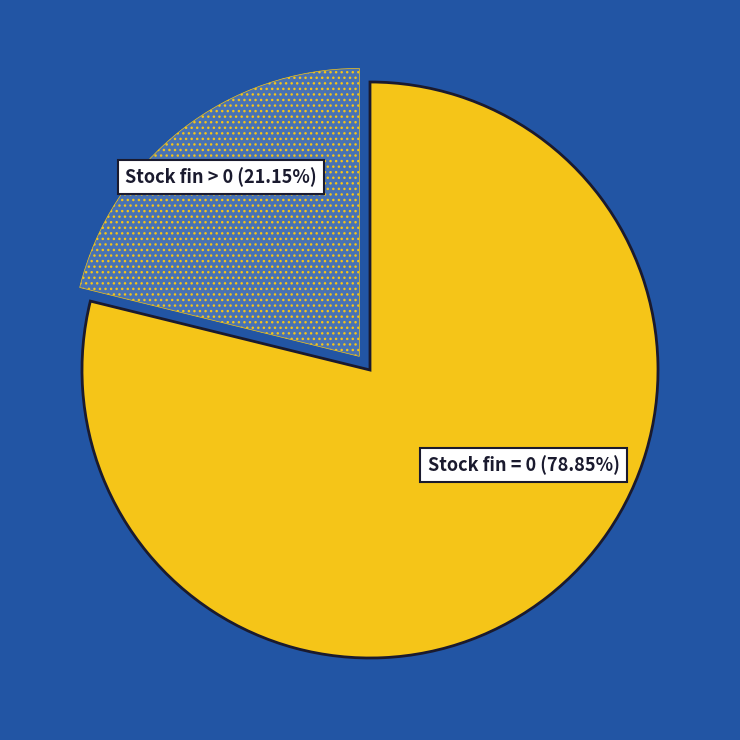

Is there a majority slice in this chart?

Yes